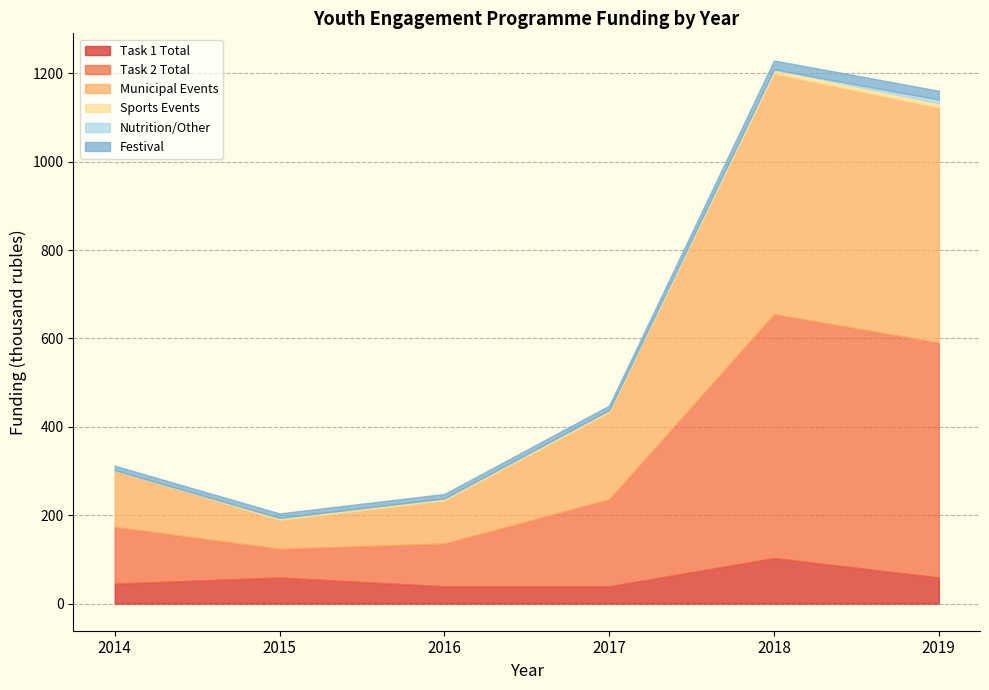

What is the maximum value for Task 1 Total?

103.0